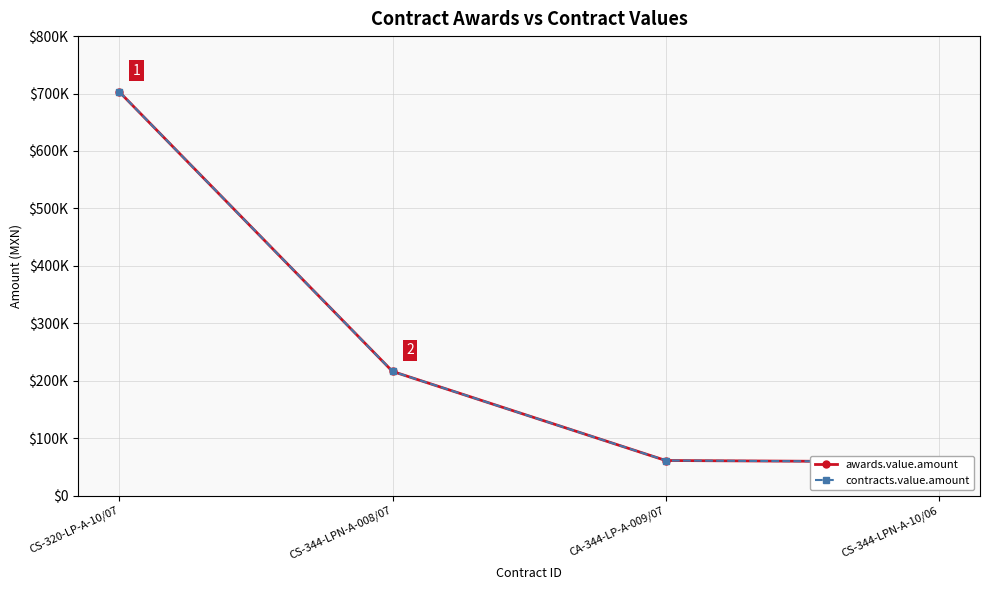

At how many categories does at least one series exceed 585935?

1